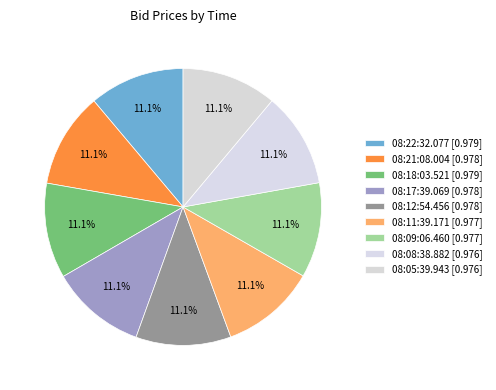

The 08:09:06.460 slice represents 21% of the pie. True or false?

False